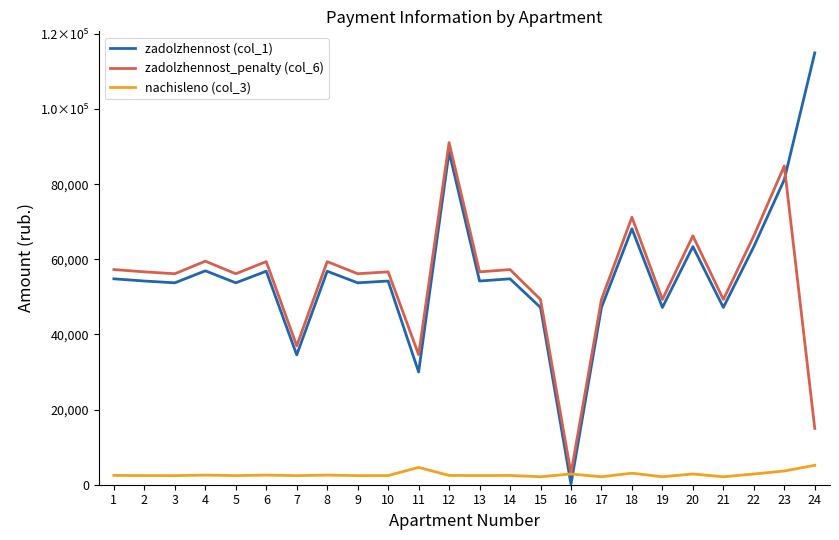

Does the chart have visible grid lines?

No